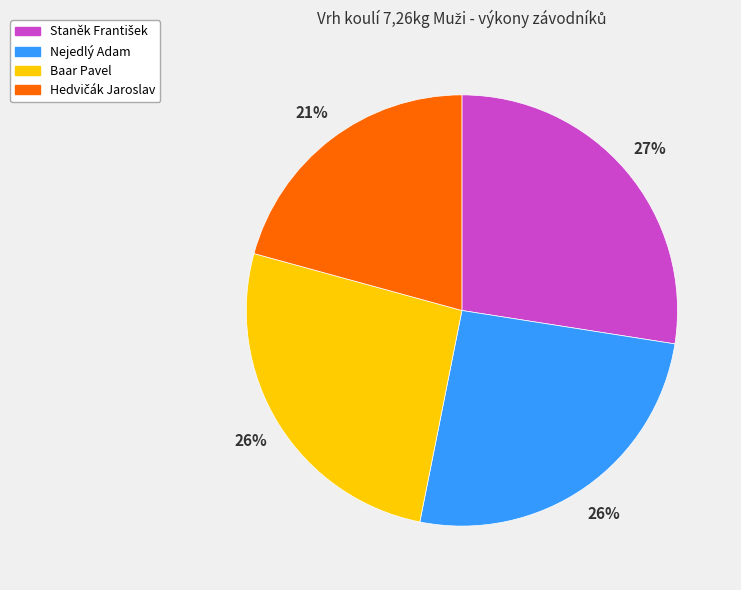

To the nearest percent, what is the combined percentage of Nejedlý Adam and Baar Pavel?

52%